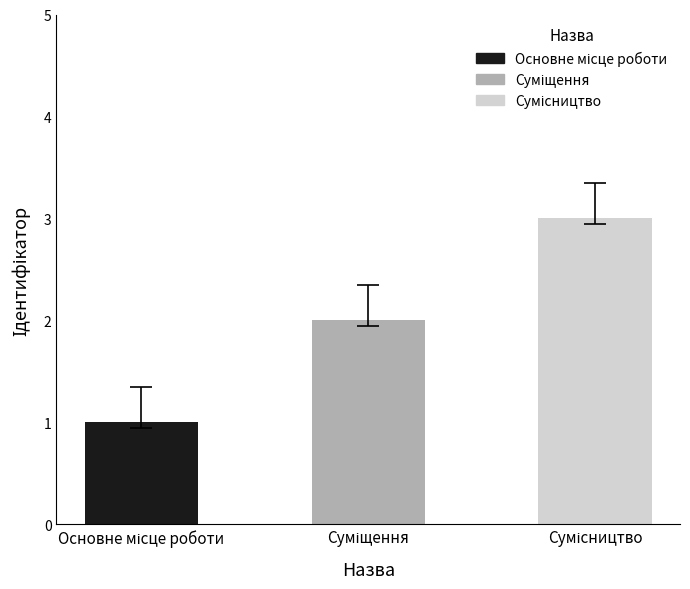

What value does the data have at Сумісництво?

3